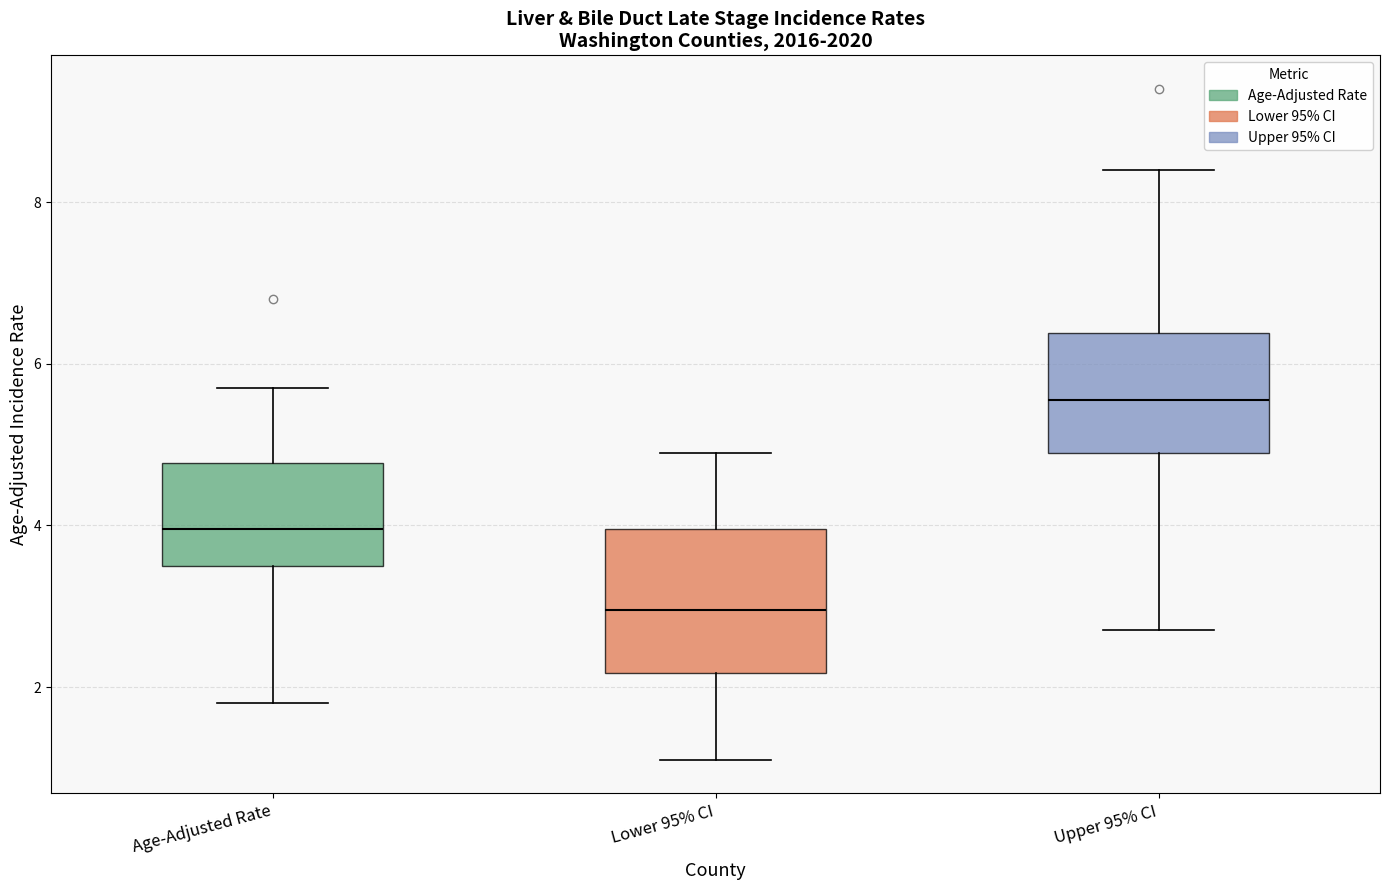

Where does the median line of the box for Upper 95% CI sit on the y-axis? The values are not printed on the chart, so give them approximately, as read against the axis.

5.6